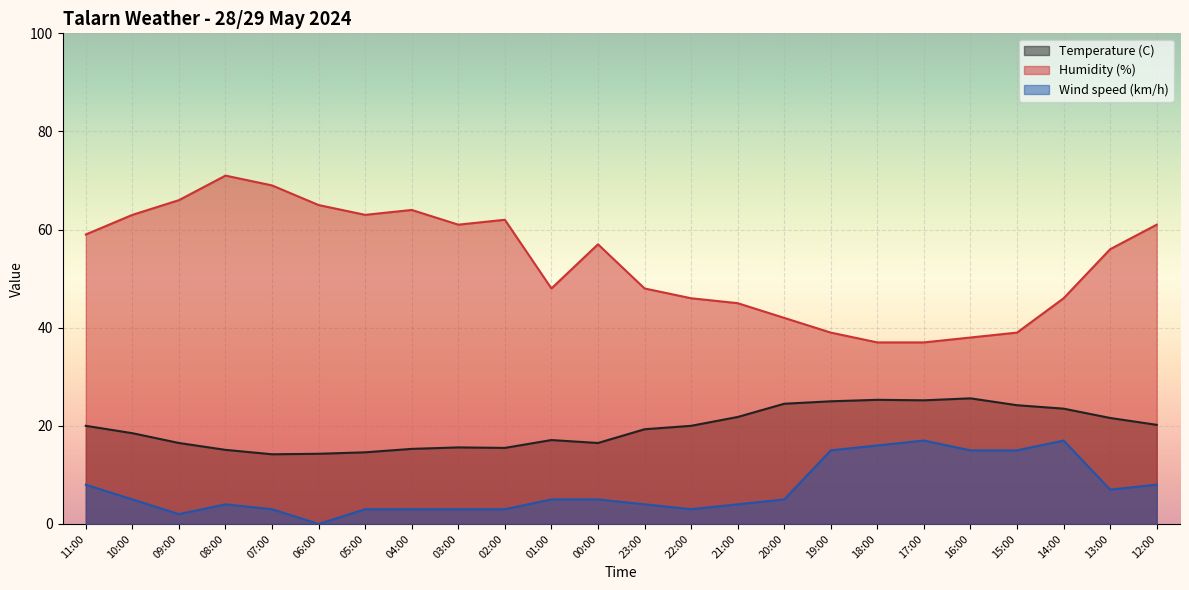

What is the approximate value of Temperature (C) at 14:00?

23.5